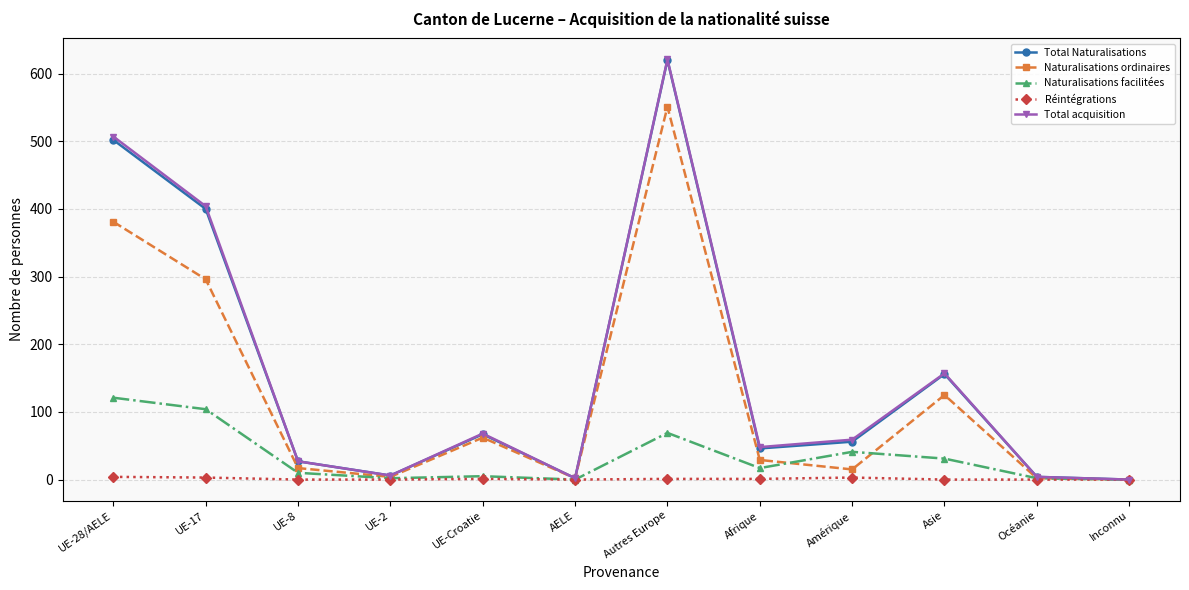

Does the chart display data point markers on the line(s)?

Yes